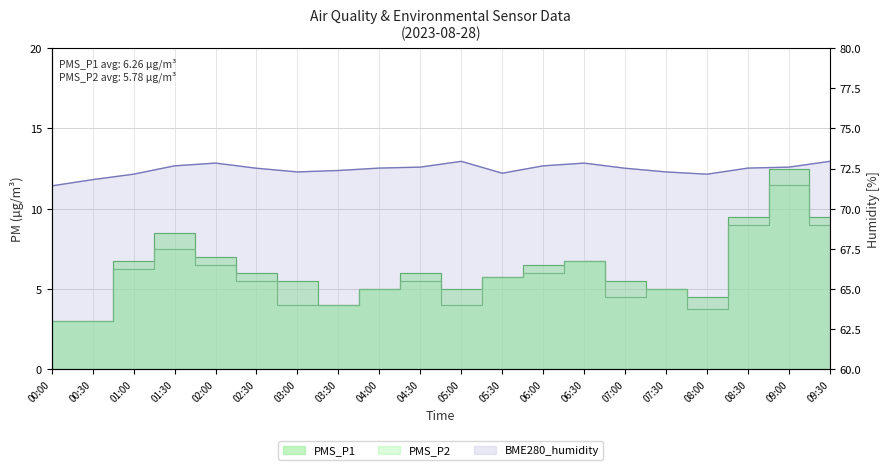

What is the difference between the highest and lowest values at 03:30?

68.4